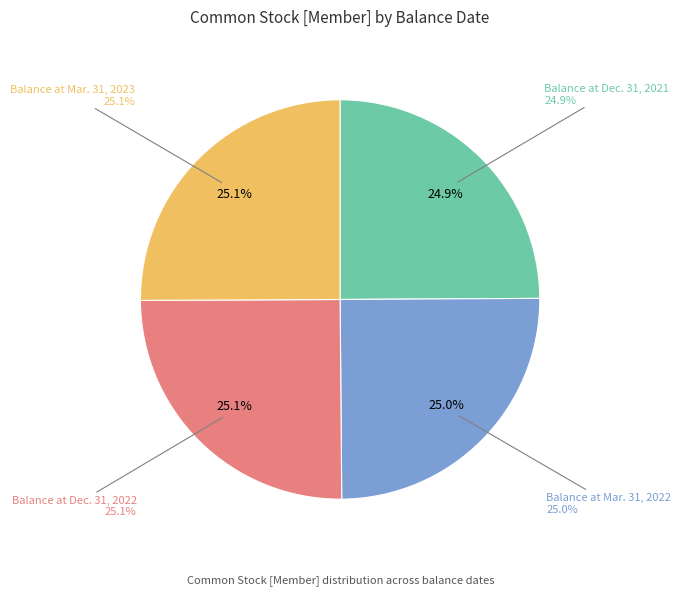

Is it true that Balance at Dec. 31, 2022 is 15% of the pie?

False